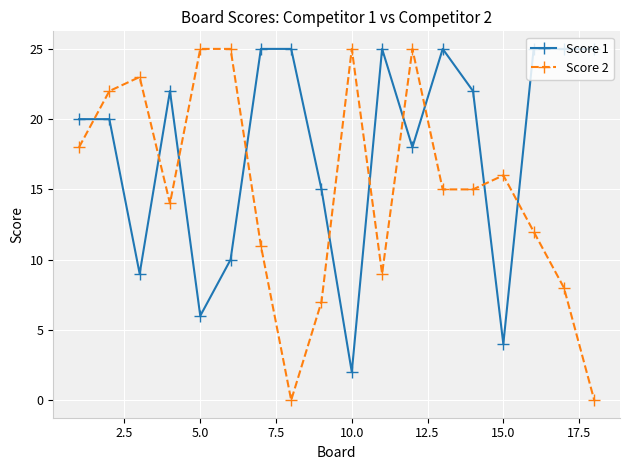

What is the difference between the second highest and second lowest values in the Score 1 series?

21